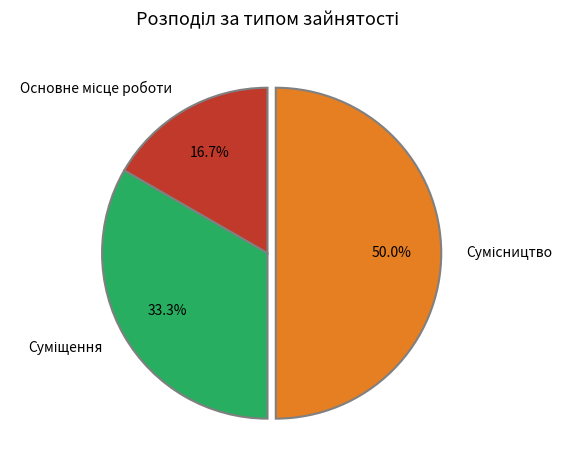

Does Сумісництво account for over 50% of the chart?

No